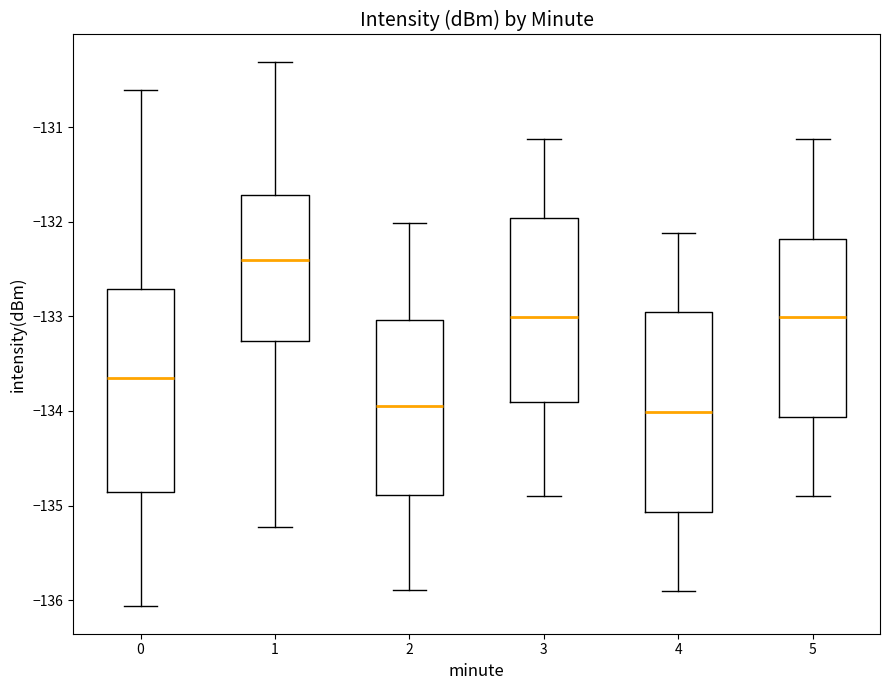

Where does the lower whisker of the box at x = 5 end on the y-axis? The values are not printed on the chart, so give them approximately, as read against the axis.

-134.9